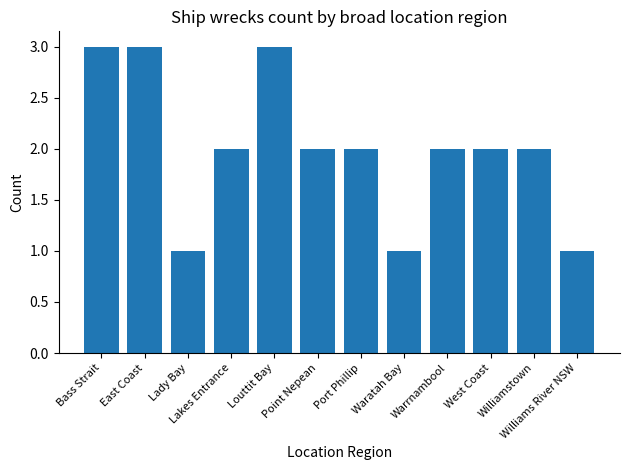

Count the values in the range 2 to 3.

9